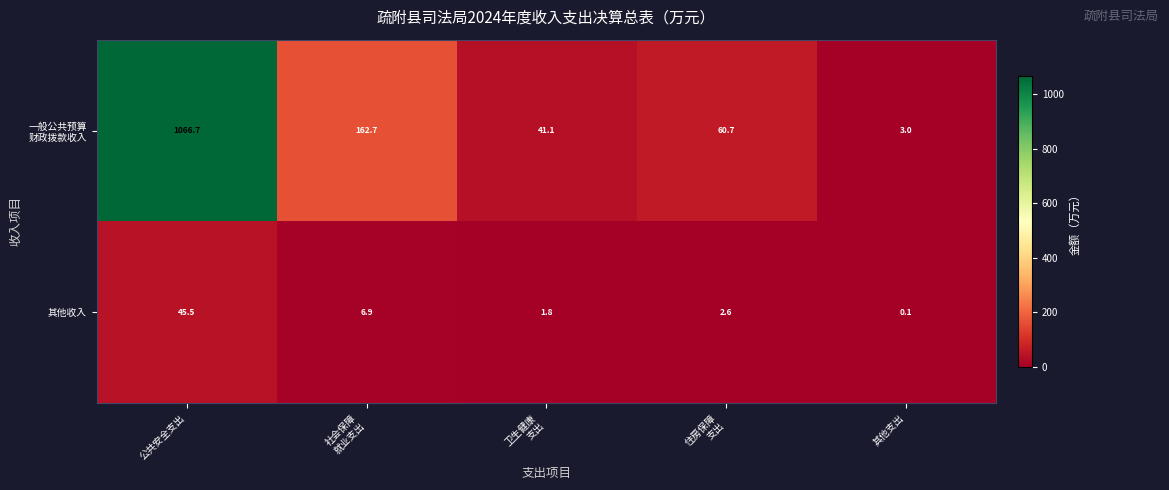

At which category is the sum across all series the highest?

公共安全支出